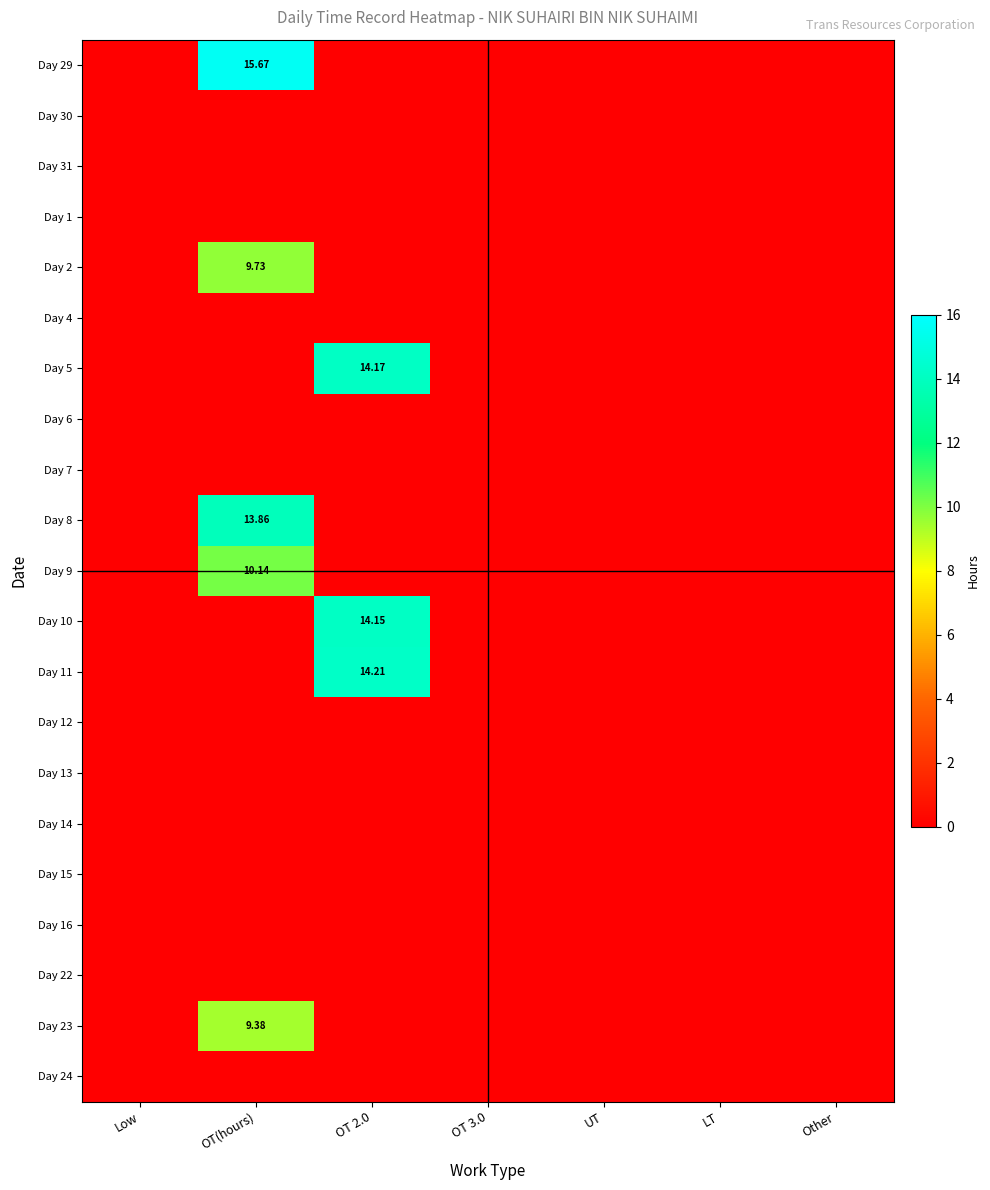

At which label is Day 6 closest to 0?

Low